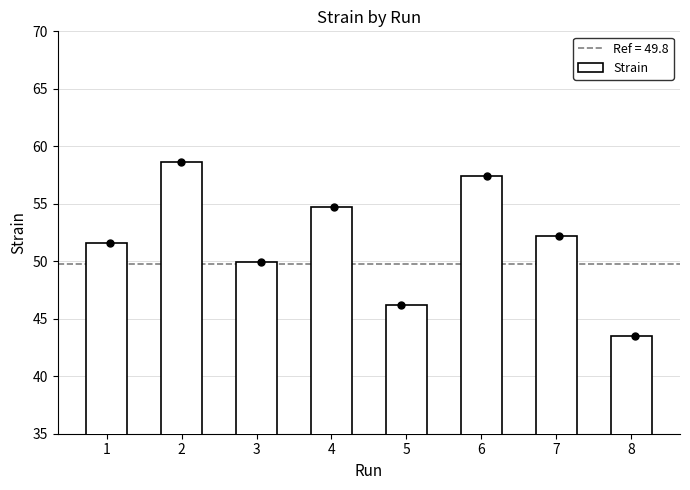

Between 4 and 5, which is larger?

4